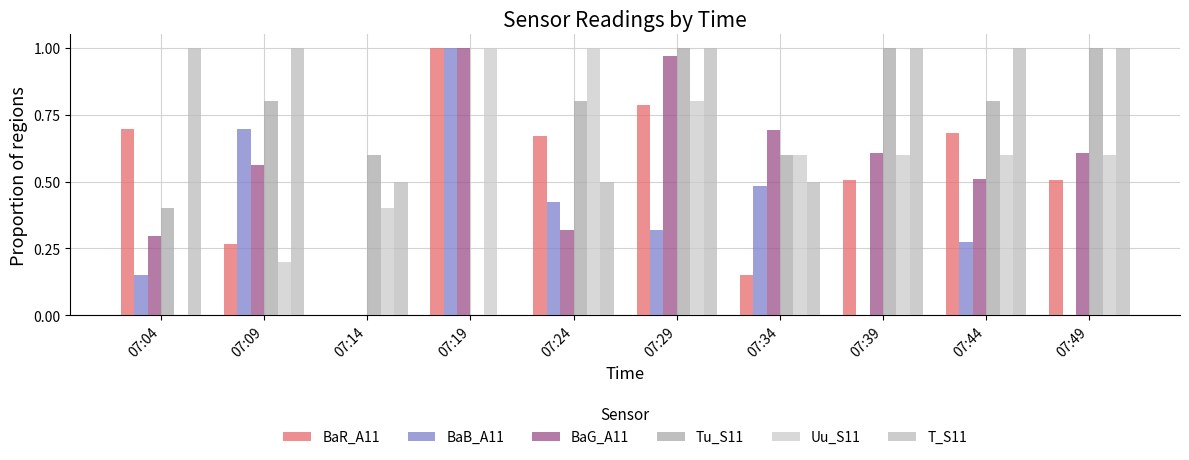

What is the total value across all series at 07:14?

1.5